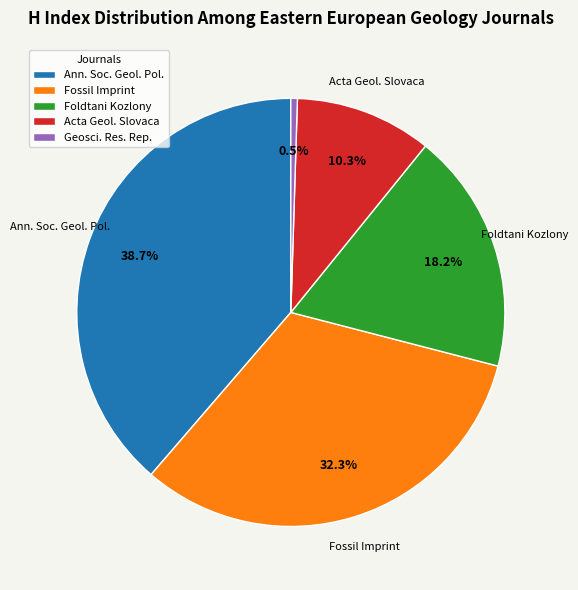

Count the number of slices in the pie.

5